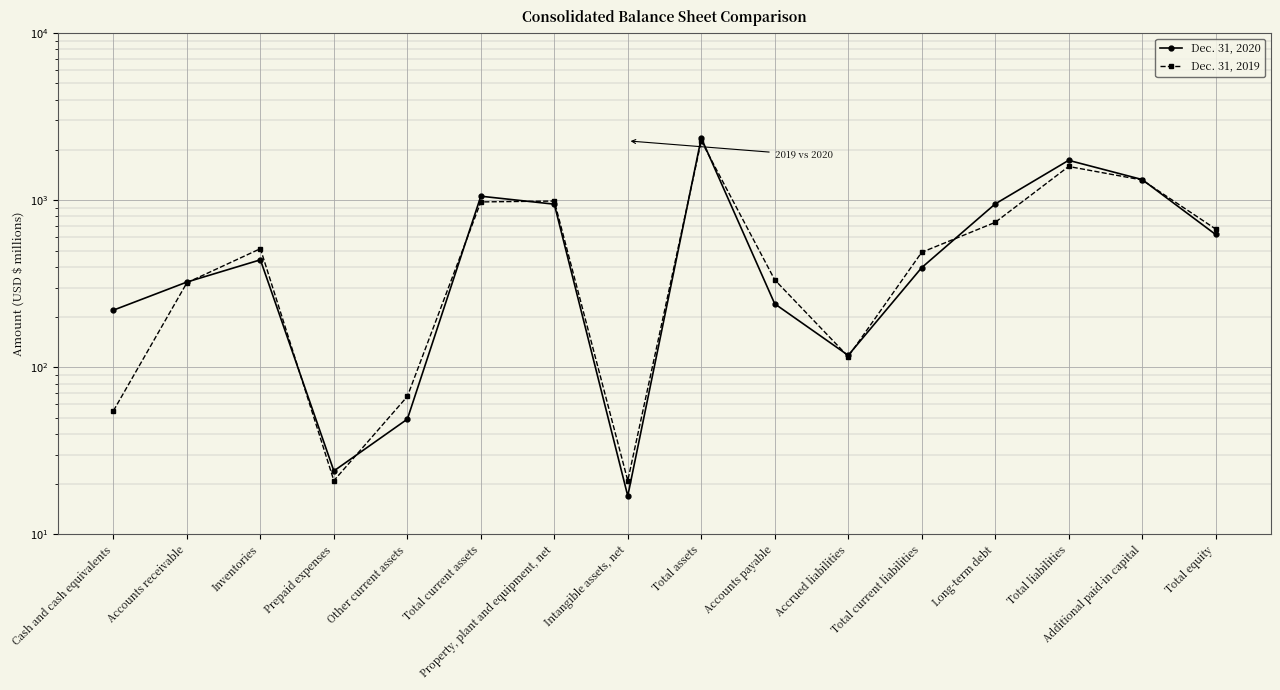

How many data points in Dec. 31, 2019 are above 513?

7